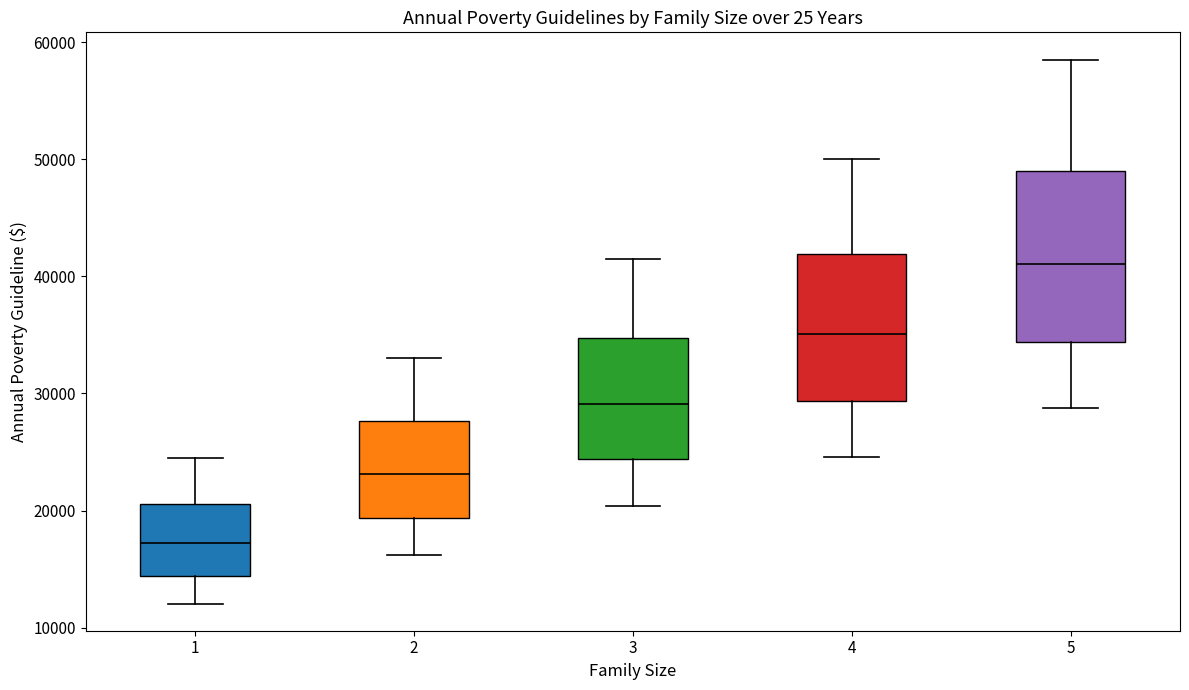

Which box has the lowest median line?

1